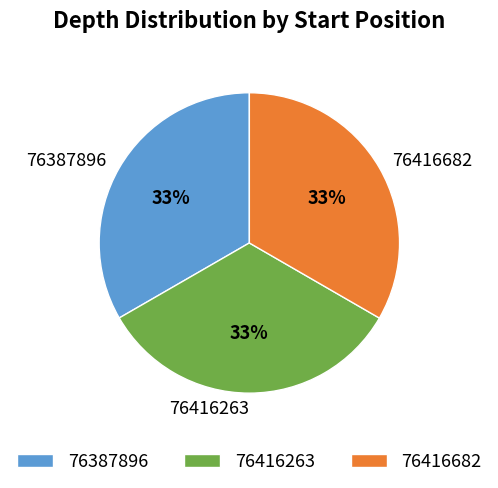

To the nearest percent, what portion does 76416682 represent?

33%